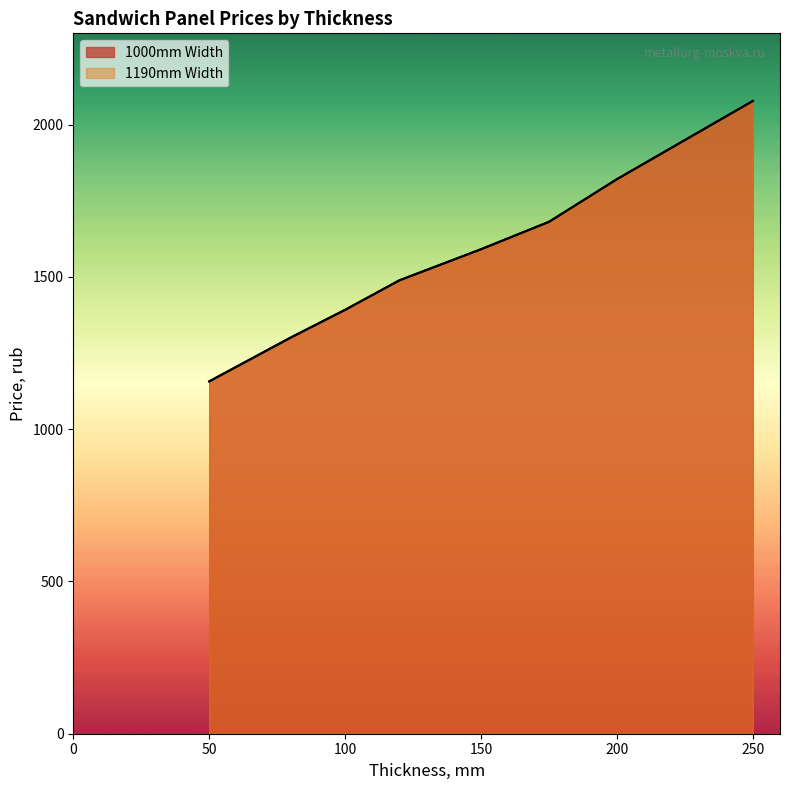

True or false: 1190mm Width and 1000mm Width intersect in this chart.

False